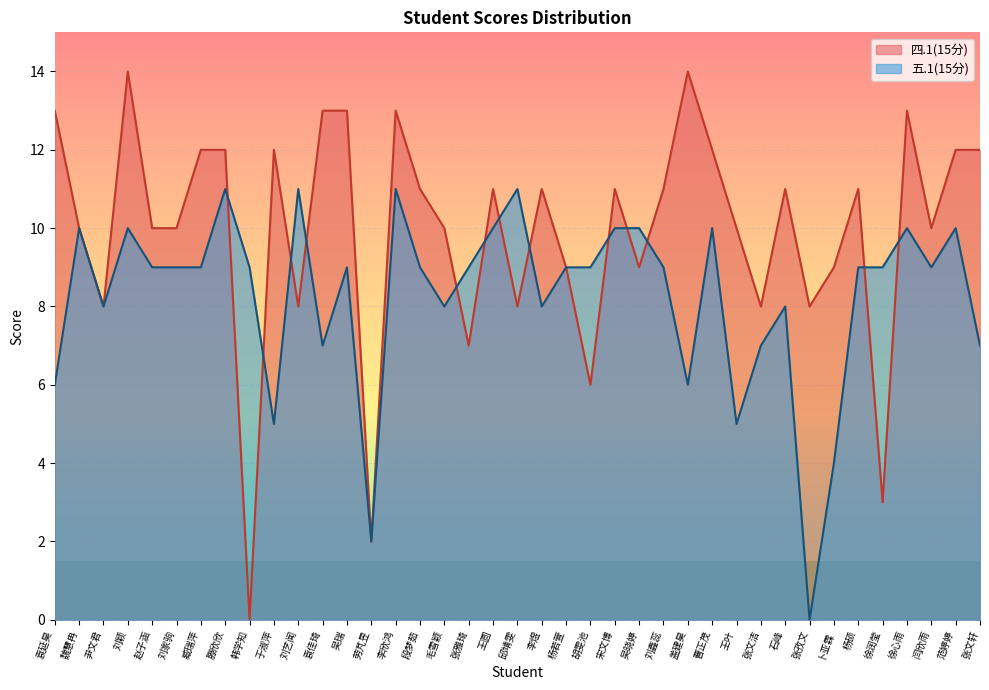

What value does the 四.1(15分) series have at 曹正茂, to the nearest 5?

10